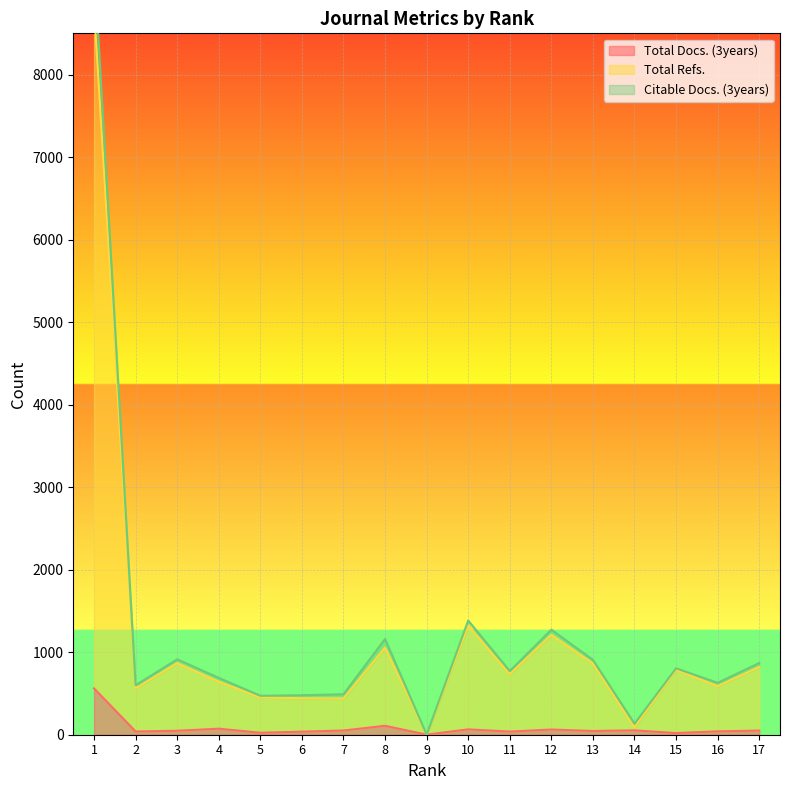

What is the sum of the Total Refs. values at 6 and 8?

1497